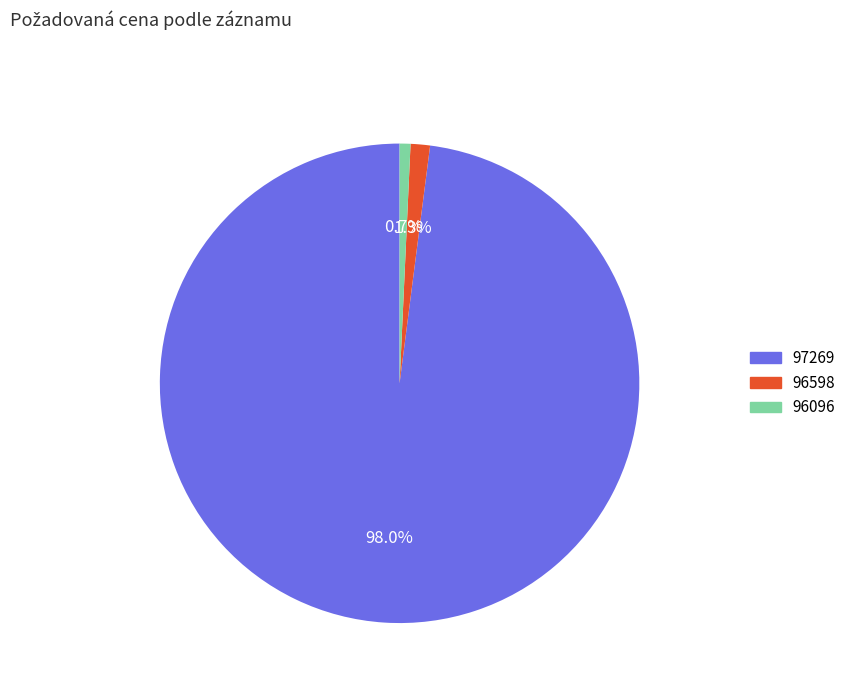

Count the number of slices in the pie.

3